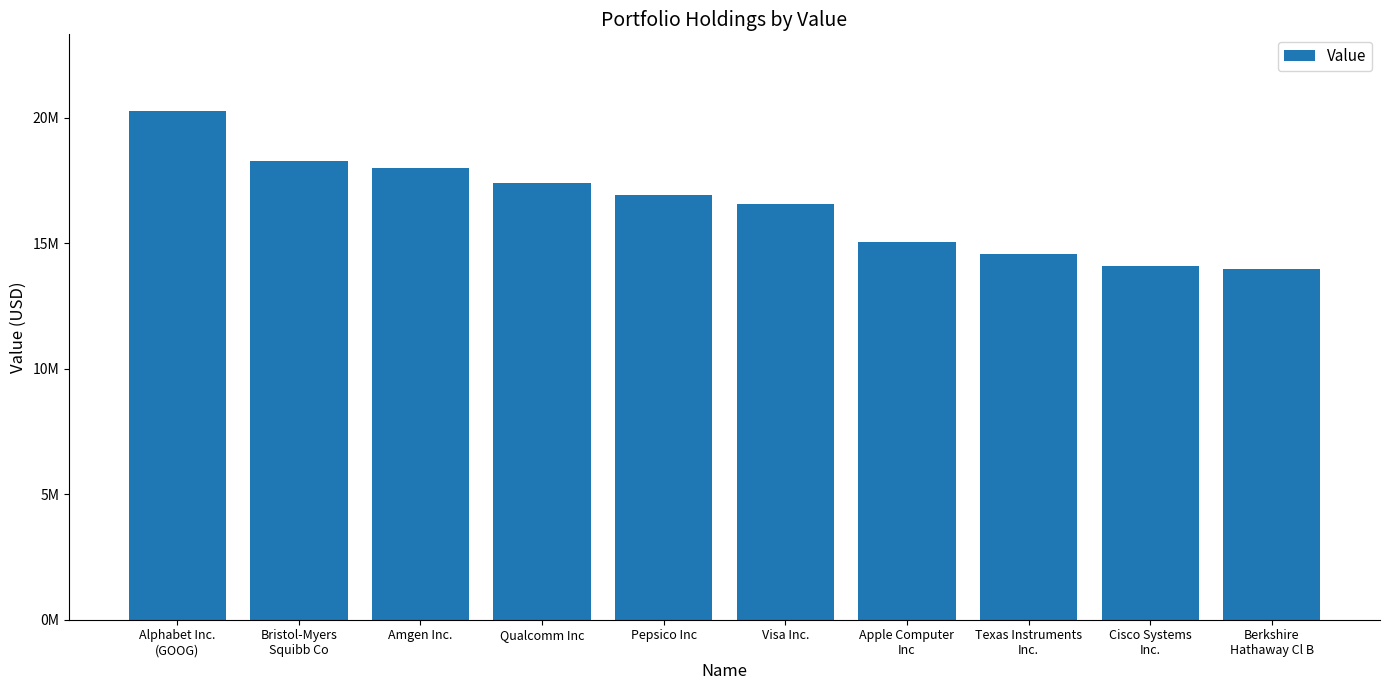

Is it true that the value at Cisco Systems
Inc. is 14084000?

True